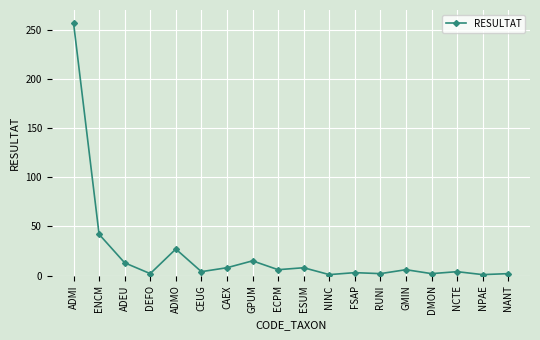

What is the approximate value at CAEX?

8